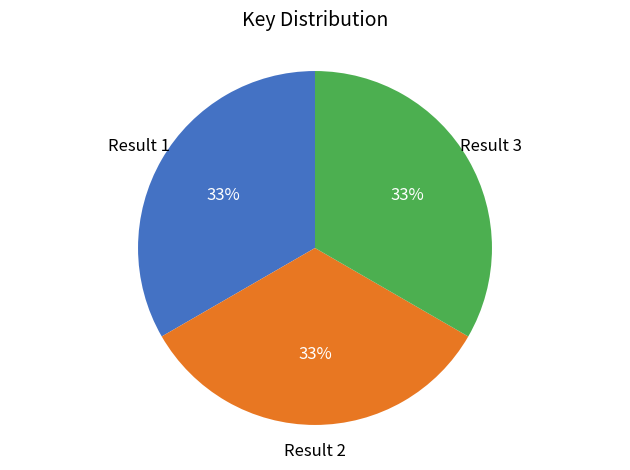

To the nearest percent, what is the average slice percentage?

33%